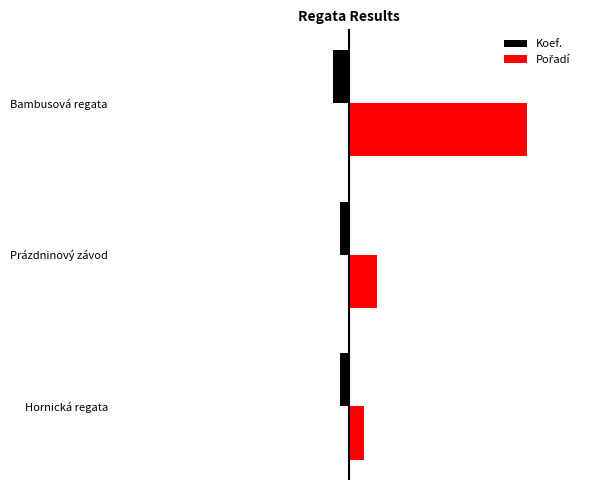

What are all the series names shown in the legend?

Koef., Pořadí